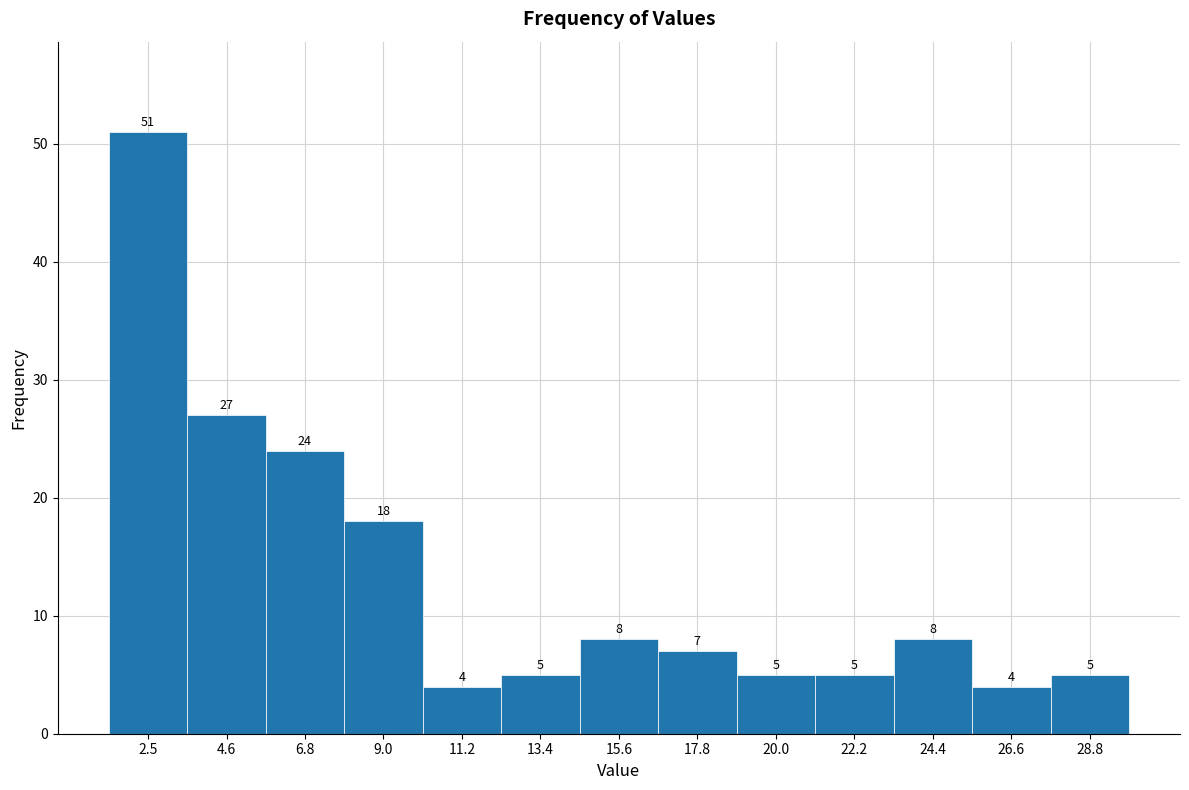

Reading left to right, extract all data points from this chart.

51	27	24	18	4	5	8	7	5	5	8	4	5